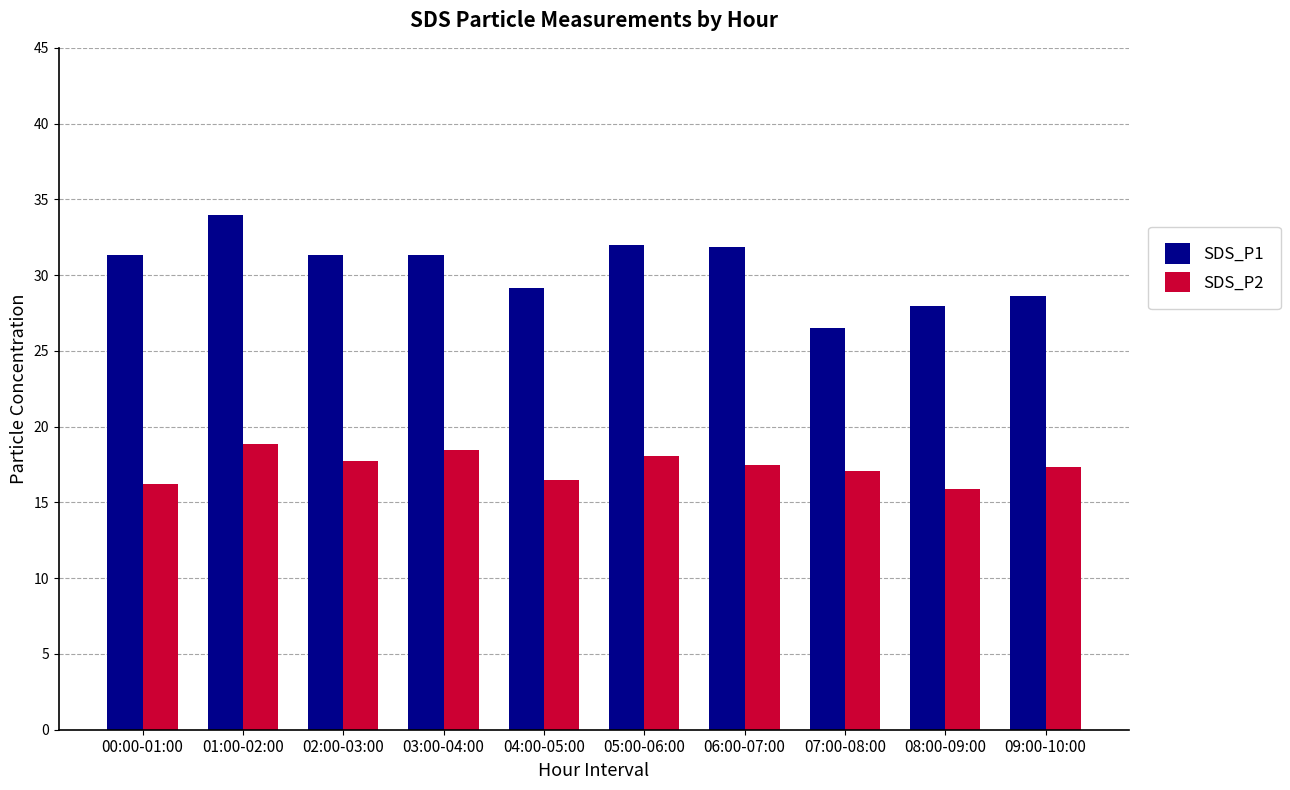

At which label does SDS_P1 first exceed 31?

00:00-01:00